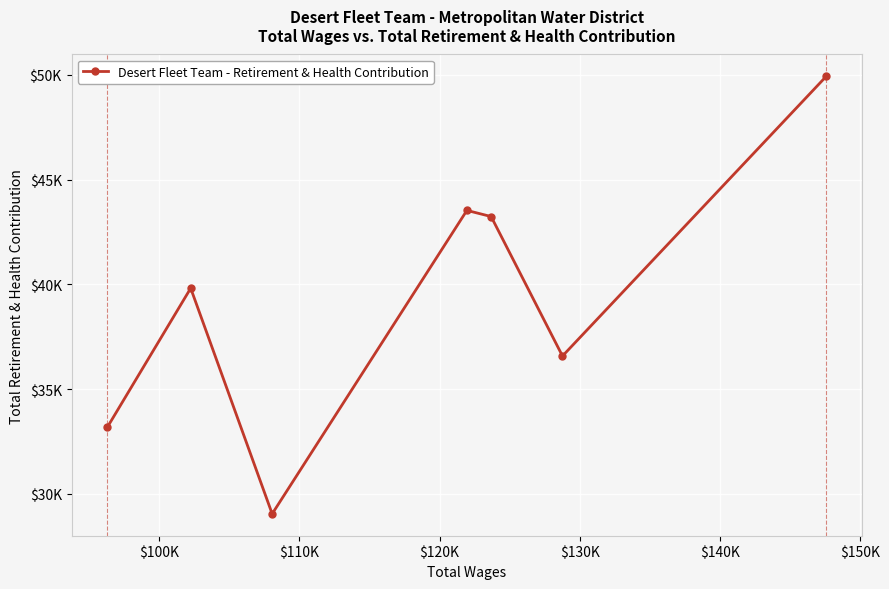

Is this an area chart (filled region under the line)?

No